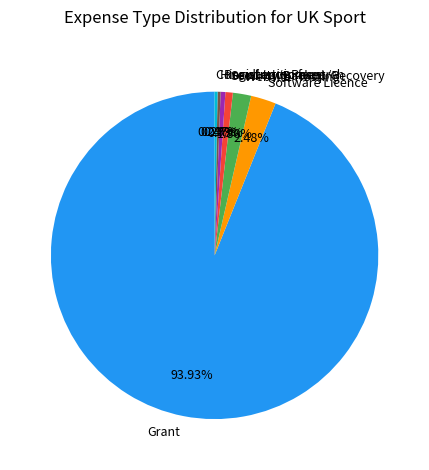

Do Registration fees and Grant together represent more than half of the pie?

Yes